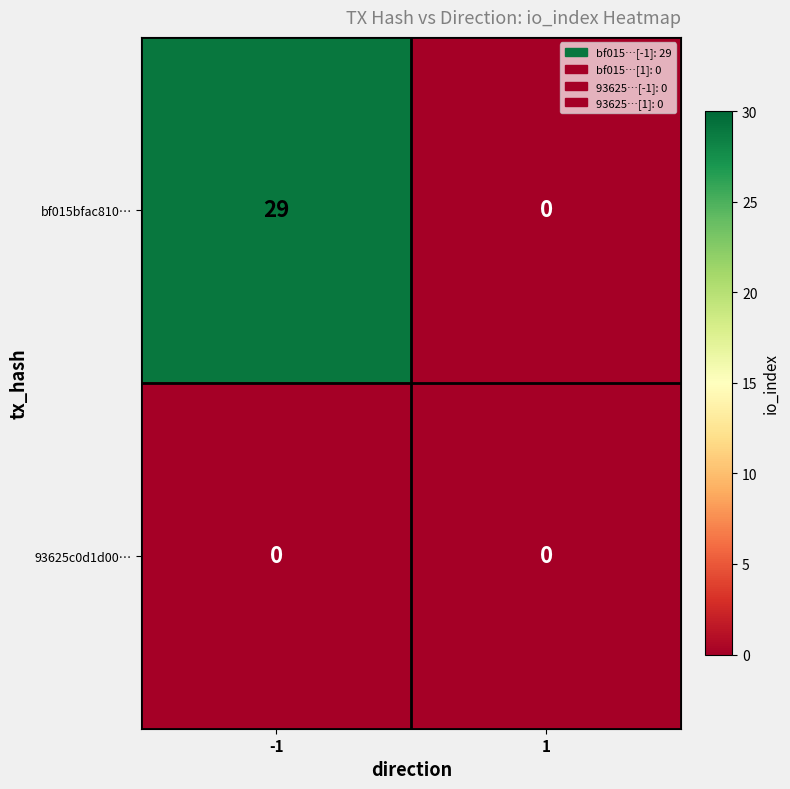

Which series changed the most between -1 and 1?

bf015bfac810…